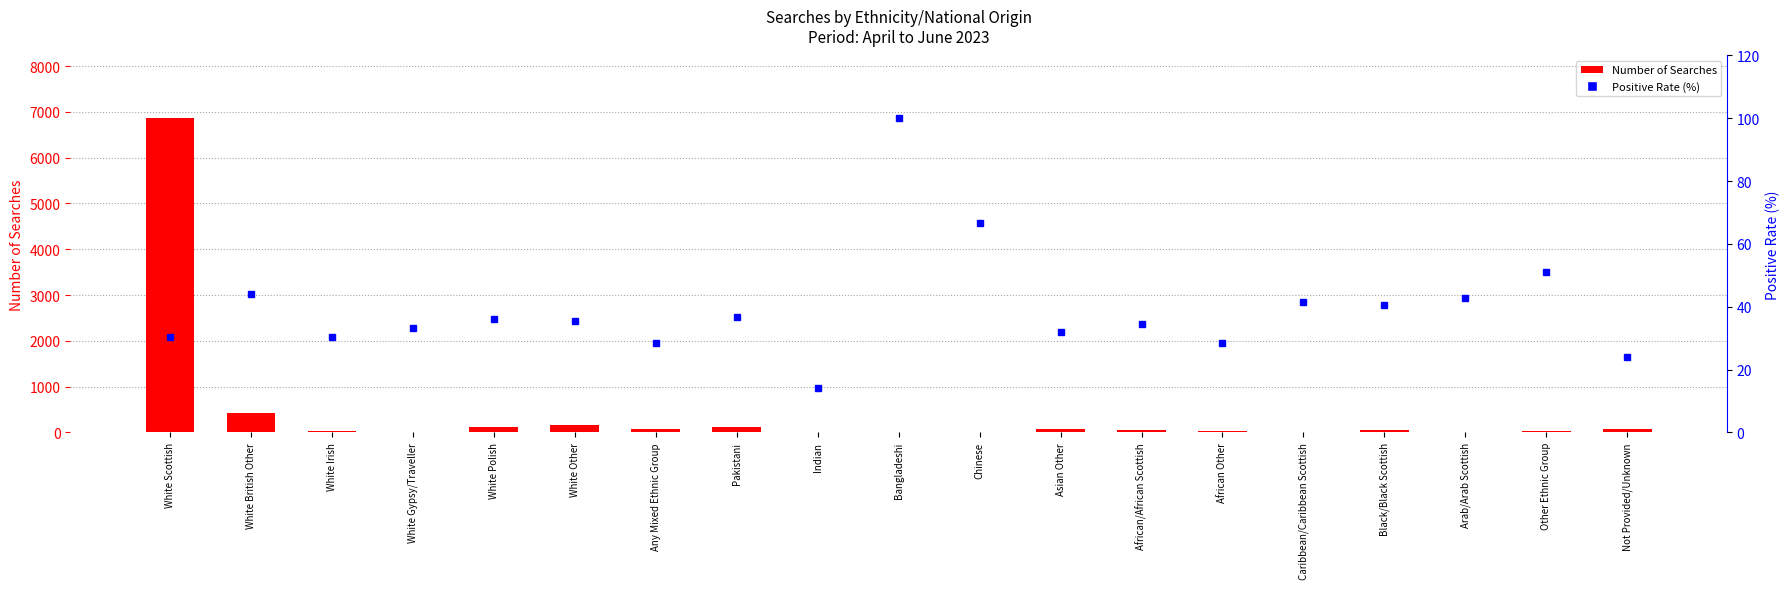

What is the difference between the maximum and second lowest values in the Number of Searches series?

6854.0